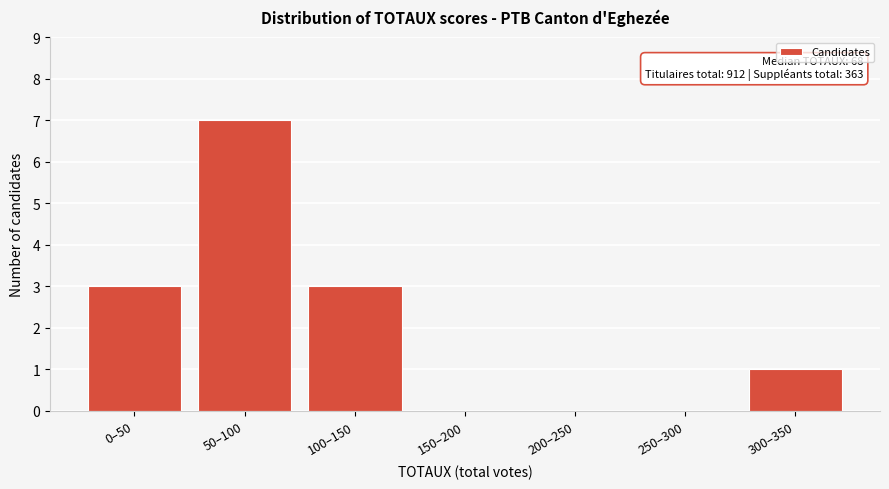

Reading left to right, transcribe all the data shown in this chart.

0–50=3	50–100=7	100–150=3	150–200=0	200–250=0	250–300=0	300–350=1